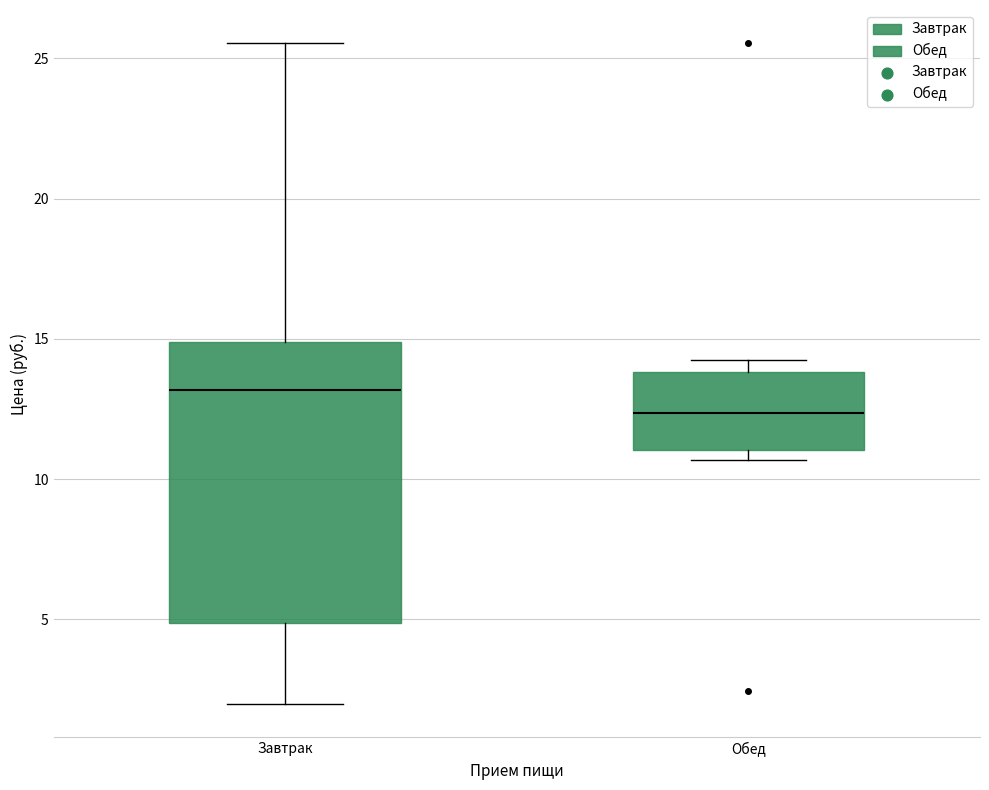

Reading left to right, transcribe this box plot: for each box, give where its median line is, the range the box spans, and where its two whiskers end, as read against the y-axis. The values are not printed on the chart, so give them approximately, as read against the axis.

Завтрак: median 13.0, box 5.0 to 15.0, whiskers 2.0 to 25.5
Обед: median 12.5, box 11.0 to 14.0, whiskers 10.5 to 14.0 (just above the box's upper edge)